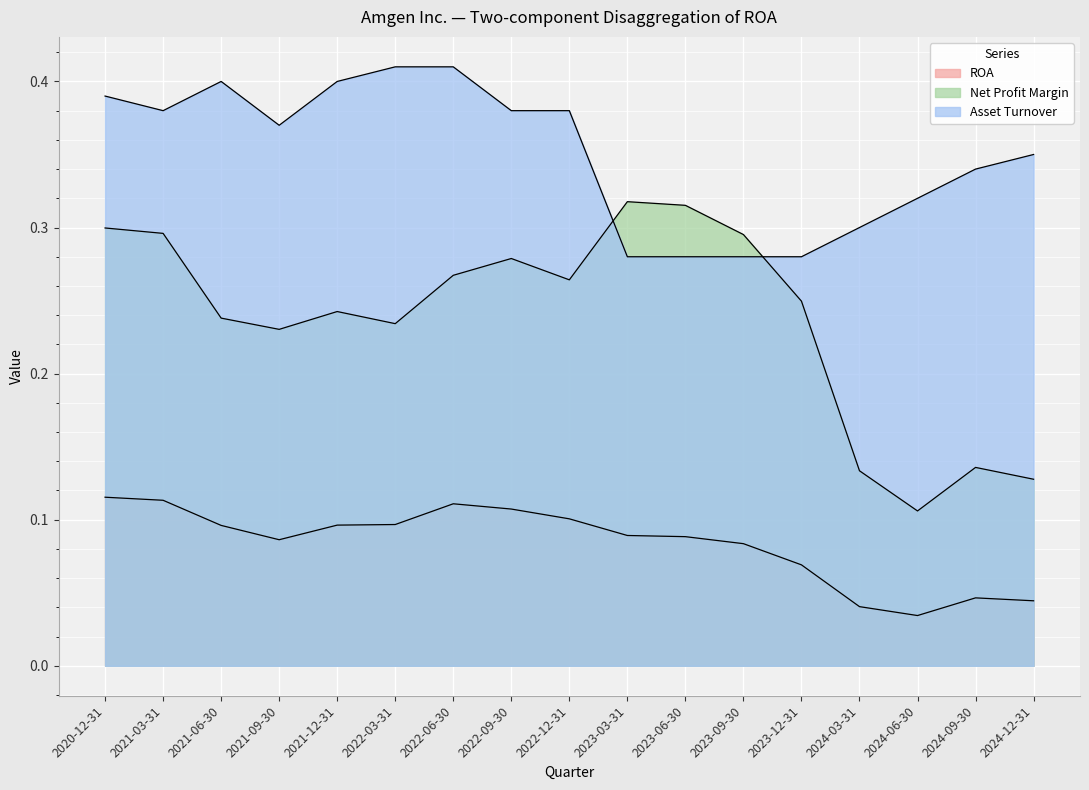

Reading left to right, transcribe all the data shown in this chart.

ROA: 0.1	0.1	0.1	0.1	0.1	0.1	0.1	0.1	0.1	0.1	0.1	0.1	0.1	0.0	0.0	0.0	0.0
Net Profit Margin: 0.3	0.3	0.2	0.2	0.2	0.2	0.3	0.3	0.3	0.3	0.3	0.3	0.2	0.1	0.1	0.1	0.1
Asset Turnover: 0.4	0.4	0.4	0.4	0.4	0.4	0.4	0.4	0.4	0.3	0.3	0.3	0.3	0.3	0.3	0.3	0.3